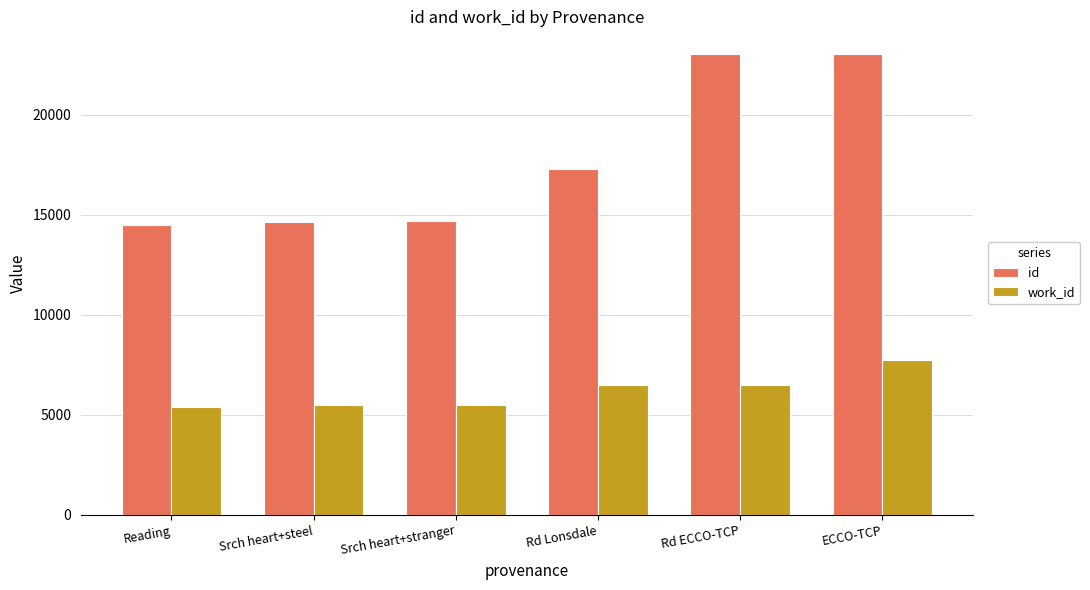

What is the label of the 4th bar from the left?

Rd Lonsdale